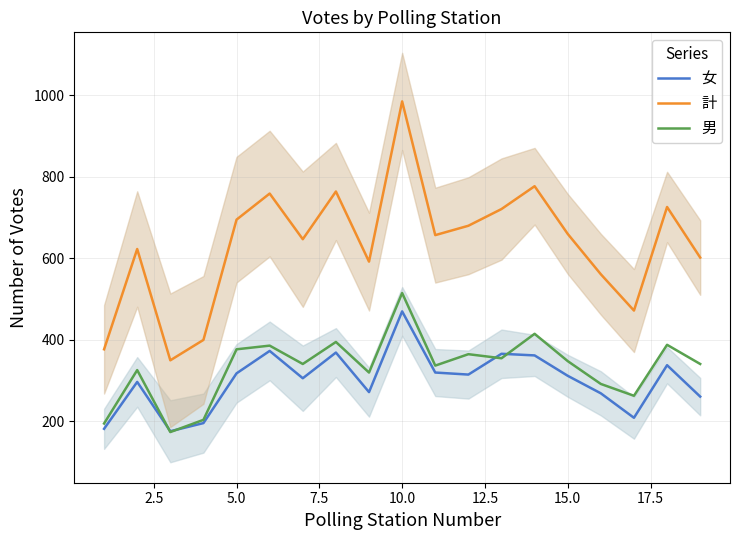

What is the lowest value of the 男 series?

174